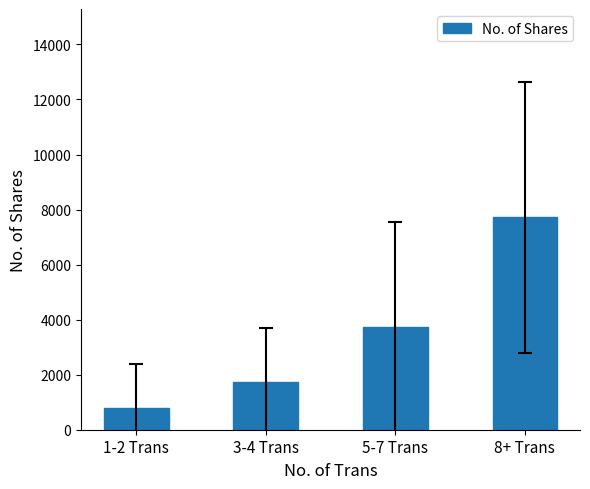

Which category has the lowest value across all series?

1-2 Trans